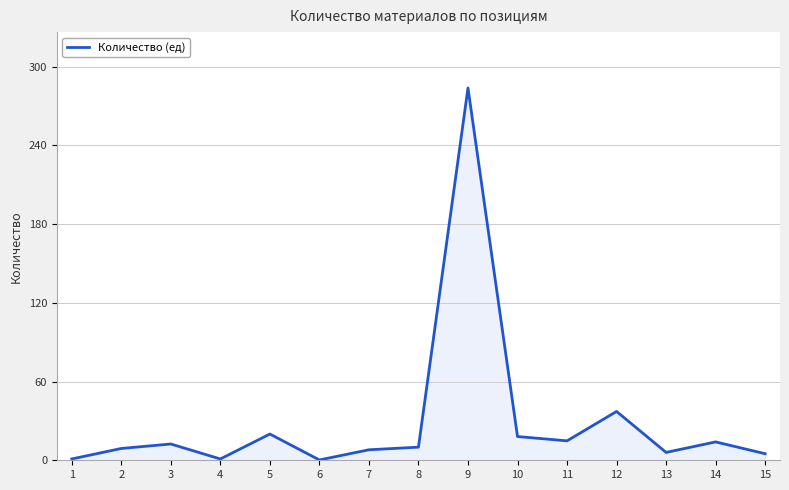

What is the maximum value shown in the chart?

283.7